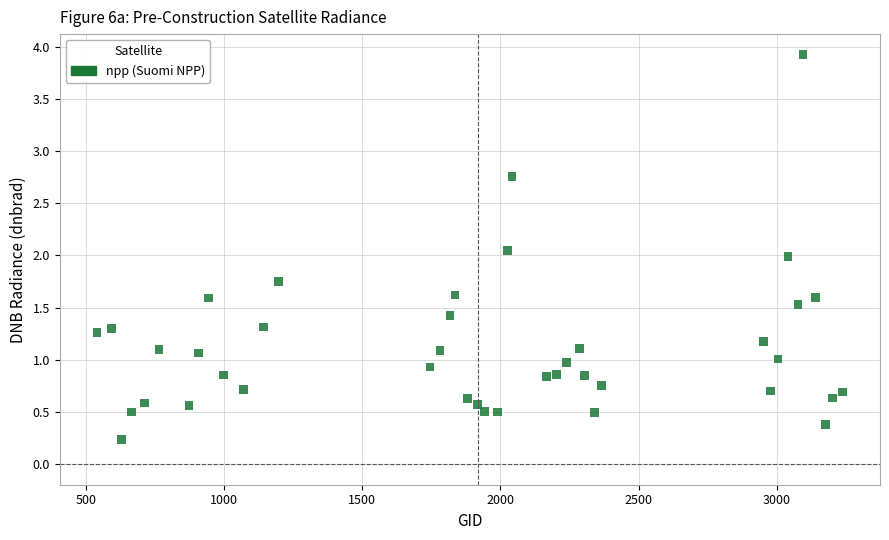

What is the range of Y values (max minus min)?

3.7